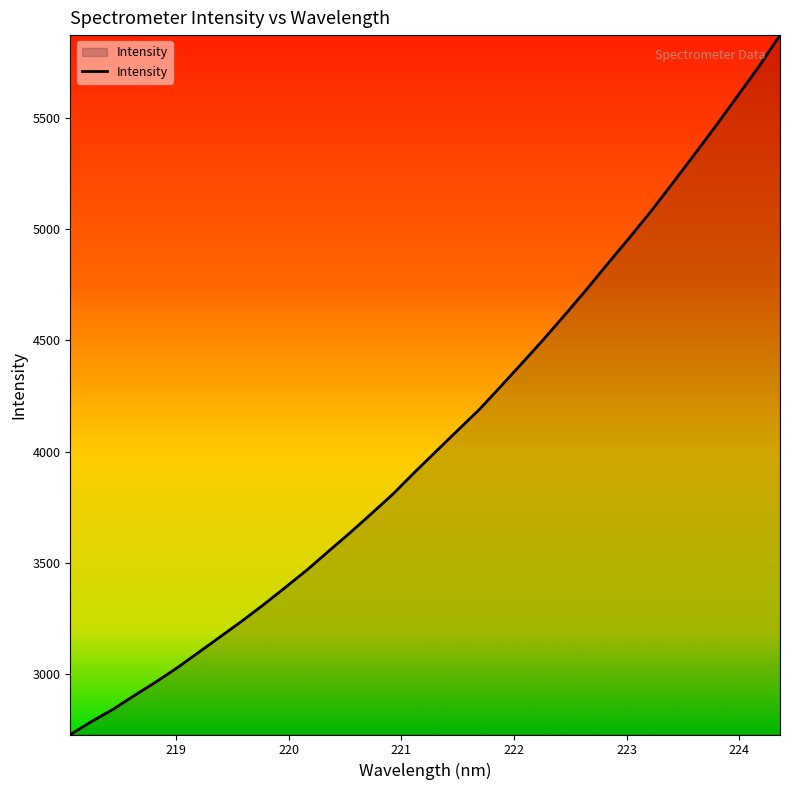

What is the maximum value shown in the chart?

5873.8